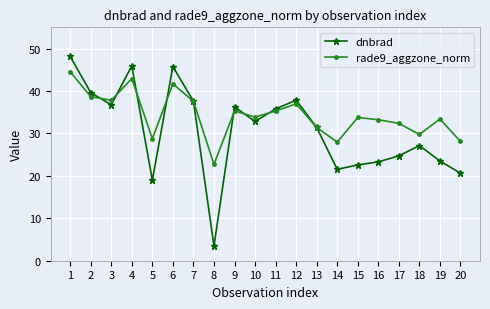

What are all the series names shown in the legend?

dnbrad, rade9_aggzone_norm